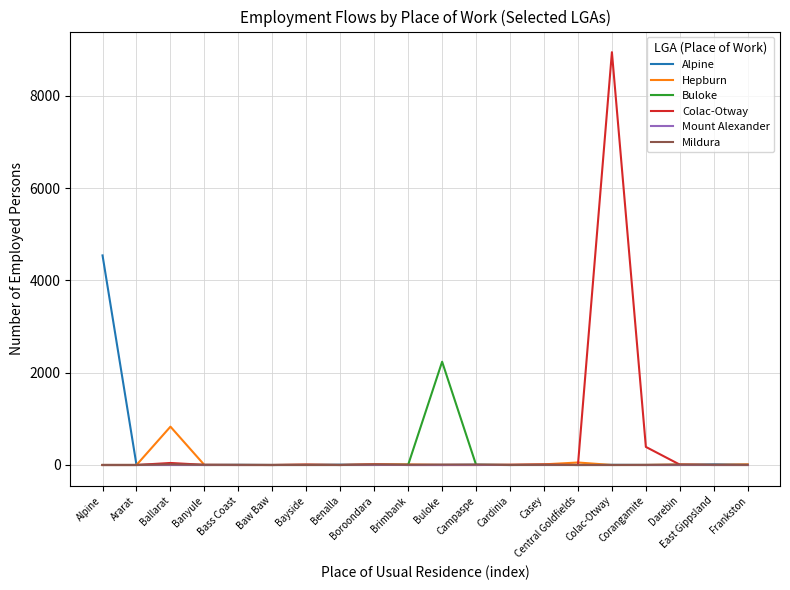

What is the highest value of the Hepburn series?

831